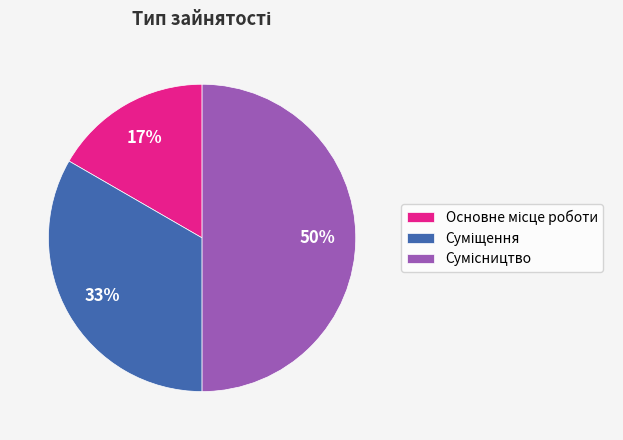

To the nearest percent, what is the difference between the largest and smallest slice percentages?

33%